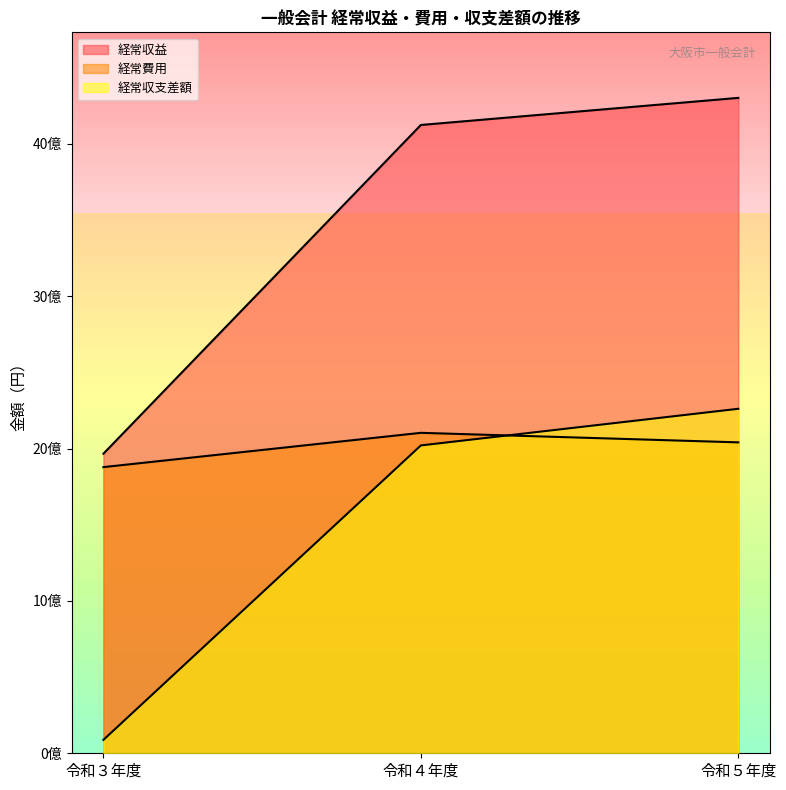

Rank the categories by 経常費用 value from highest to lowest.

令和４年度, 令和５年度, 令和３年度